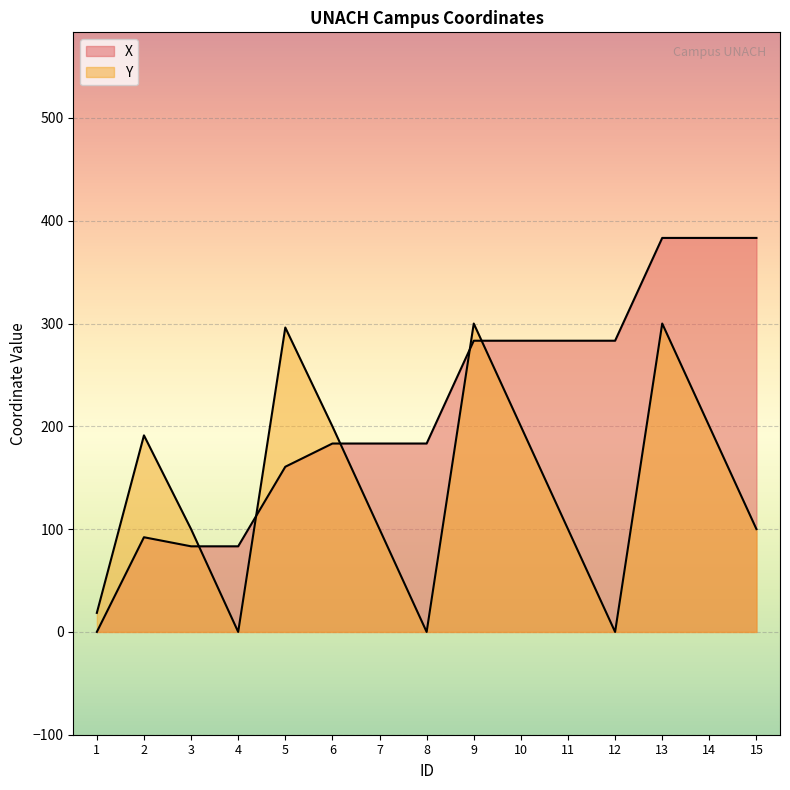

What is the difference between the Y values at 5 and 1?

277.6